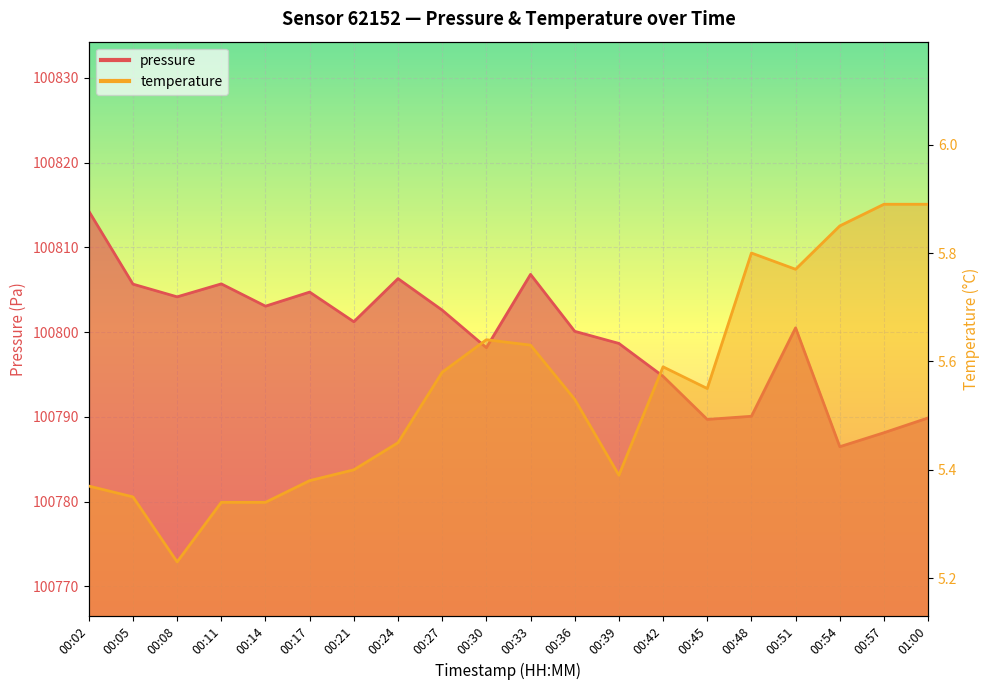

True or false: temperature and pressure cross at least once.

False